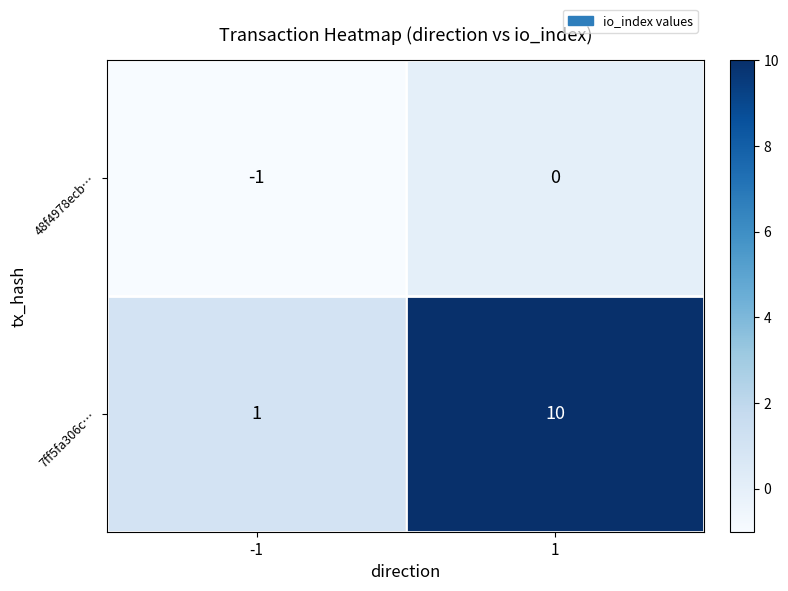

Which series has the largest total across all categories?

7ff5fa306c…